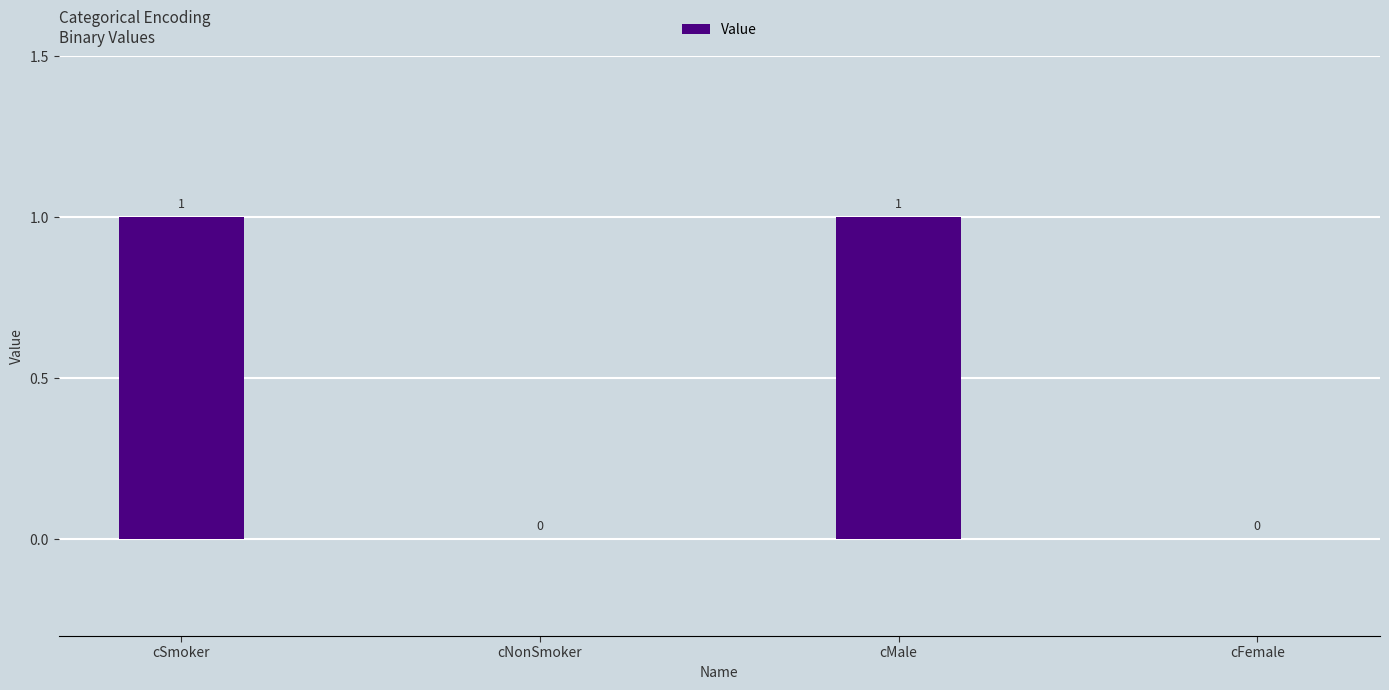

Which has a higher value, cMale or cFemale?

cMale